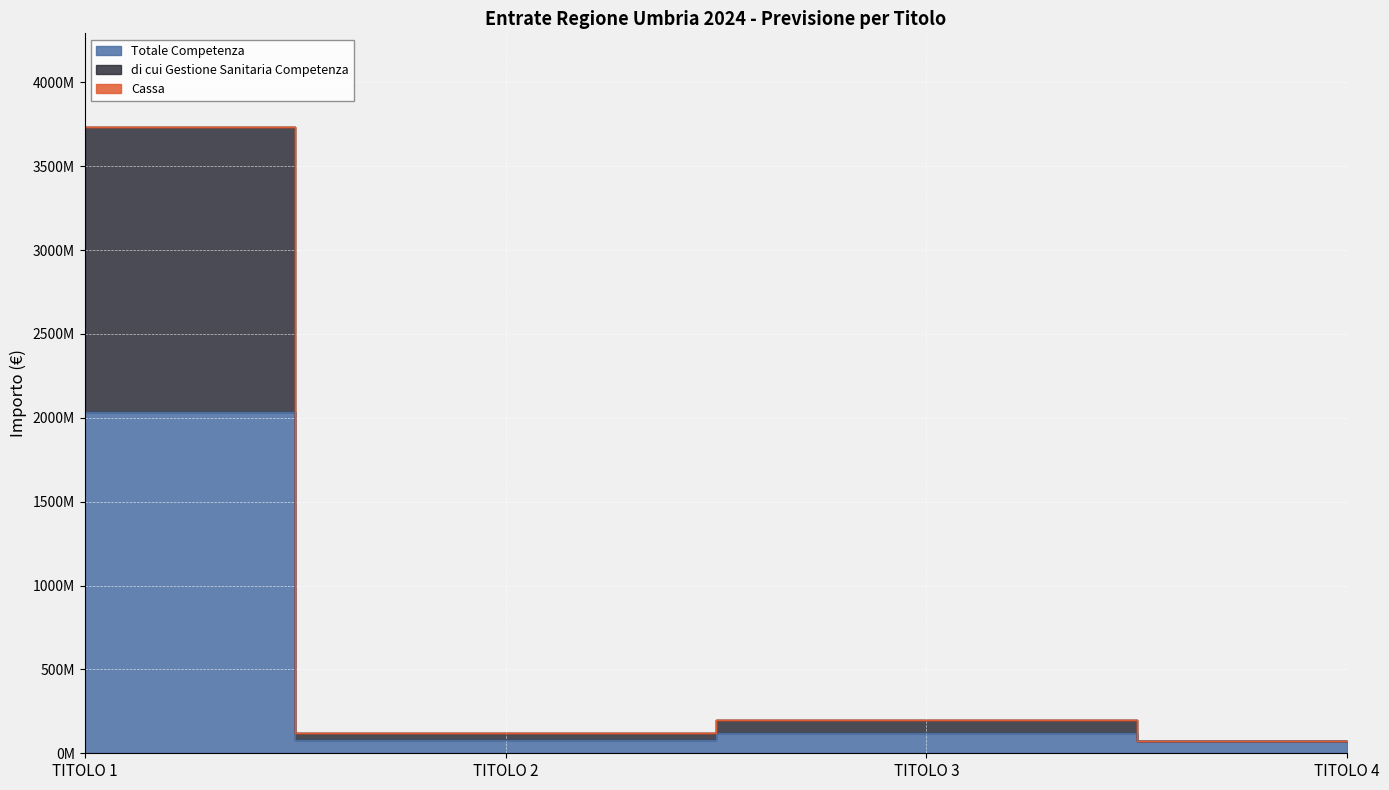

What is the sum of all Totale Competenza values?

2309202626.2